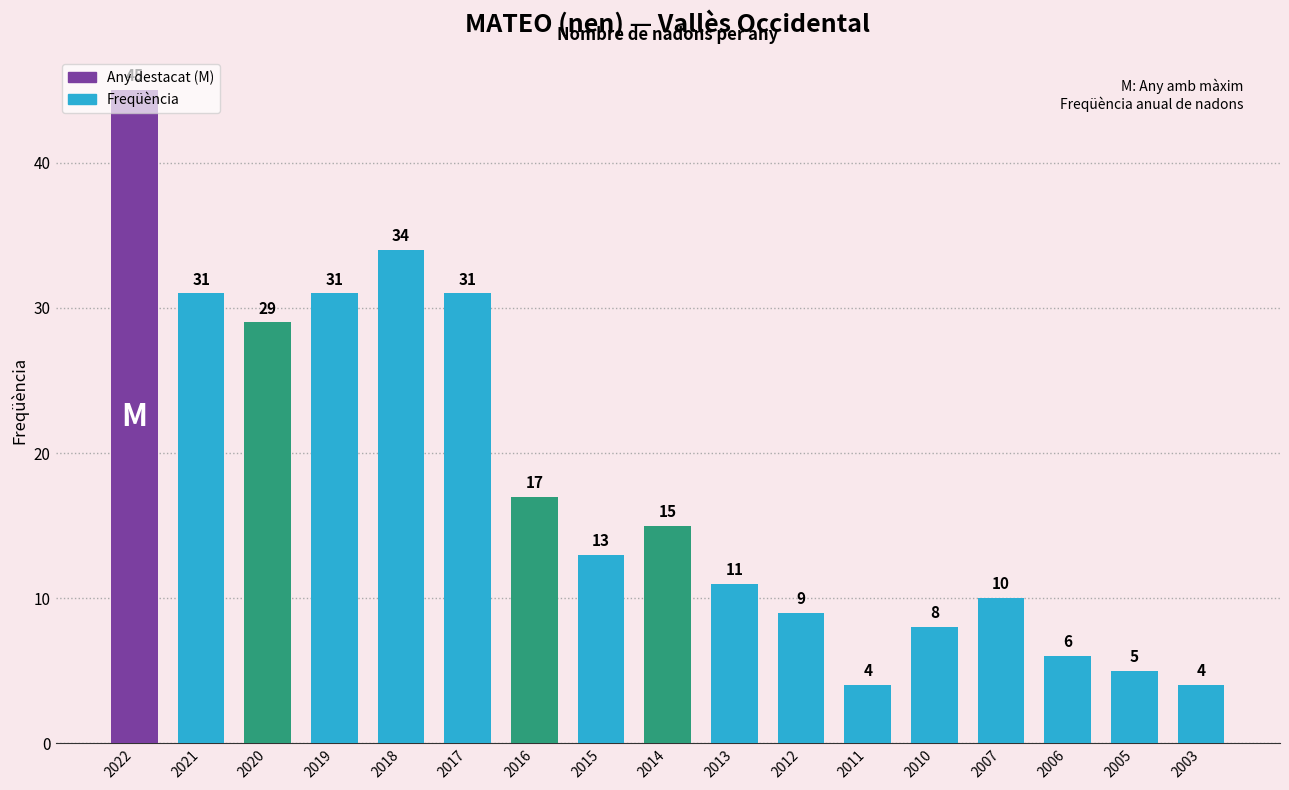

True or false: the data shows 31 at 2019.

True